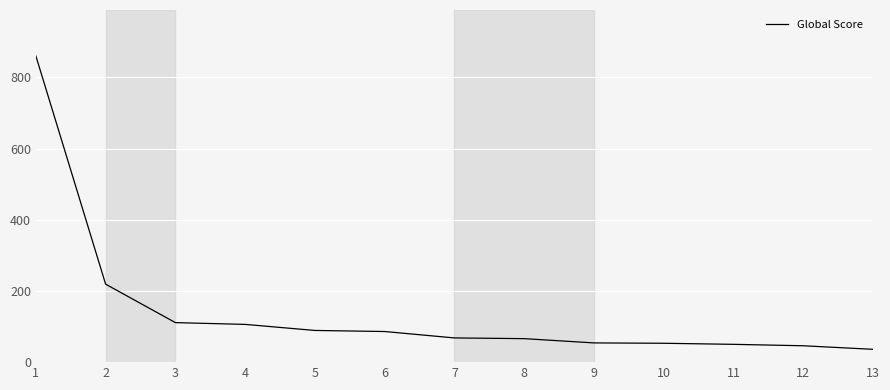

What is the difference between the maximum and minimum values?

824